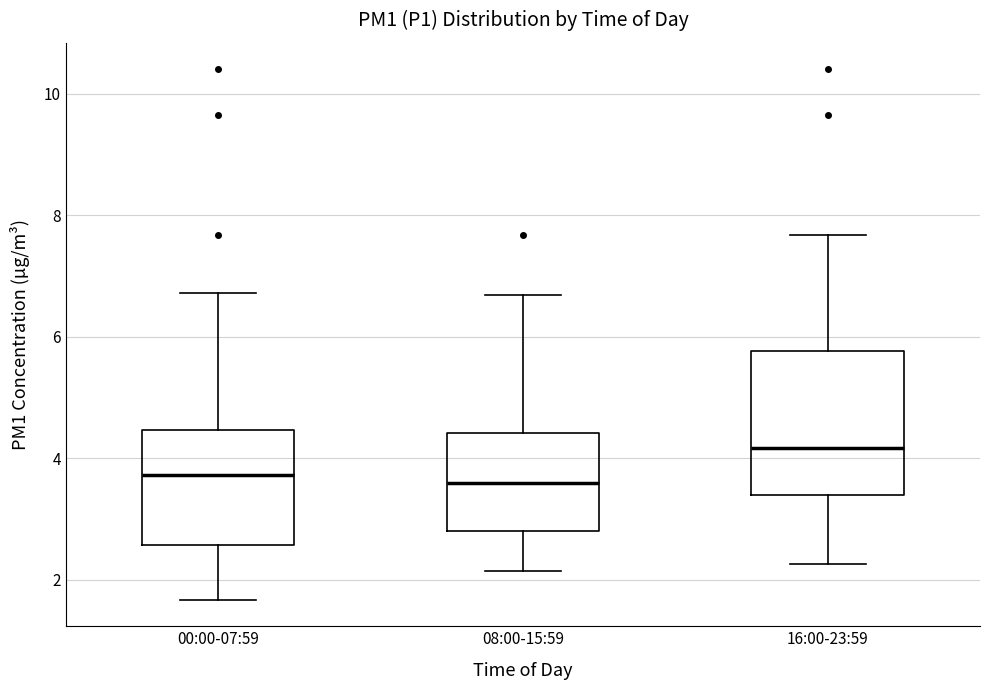

Reading left to right, read every box against the y-axis: the position of its median line, the range the box covers, and the ends of its whiskers. The values are not printed on the chart, so give them approximately, as read against the axis.

00:00-07:59: median 3.8, box 2.6 to 4.4, whiskers 1.6 to 6.8
08:00-15:59: median 3.6, box 2.8 to 4.4, whiskers 2.2 to 6.6
16:00-23:59: median 4.2, box 3.4 to 5.8, whiskers 2.2 to 7.6